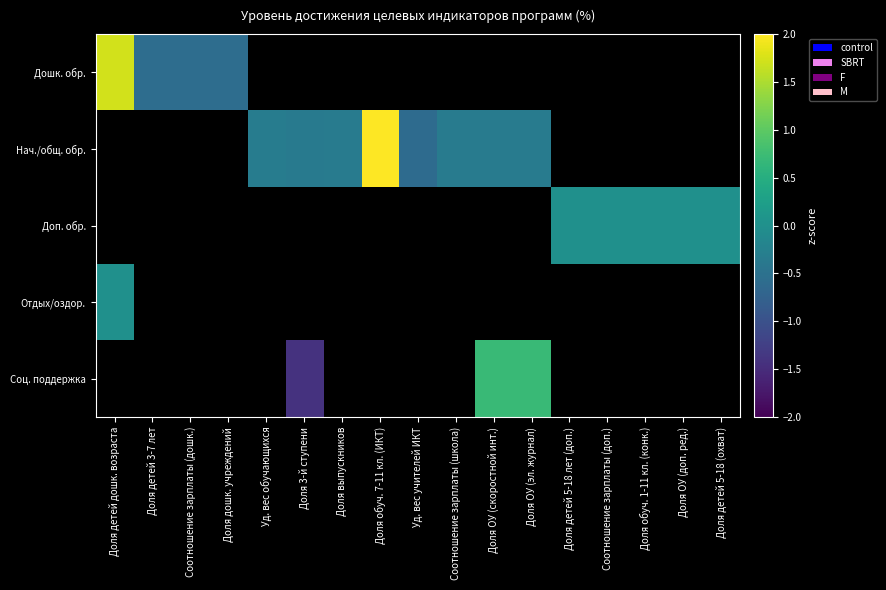

Which category has the lowest value across all series?

Доля 3-й ступени